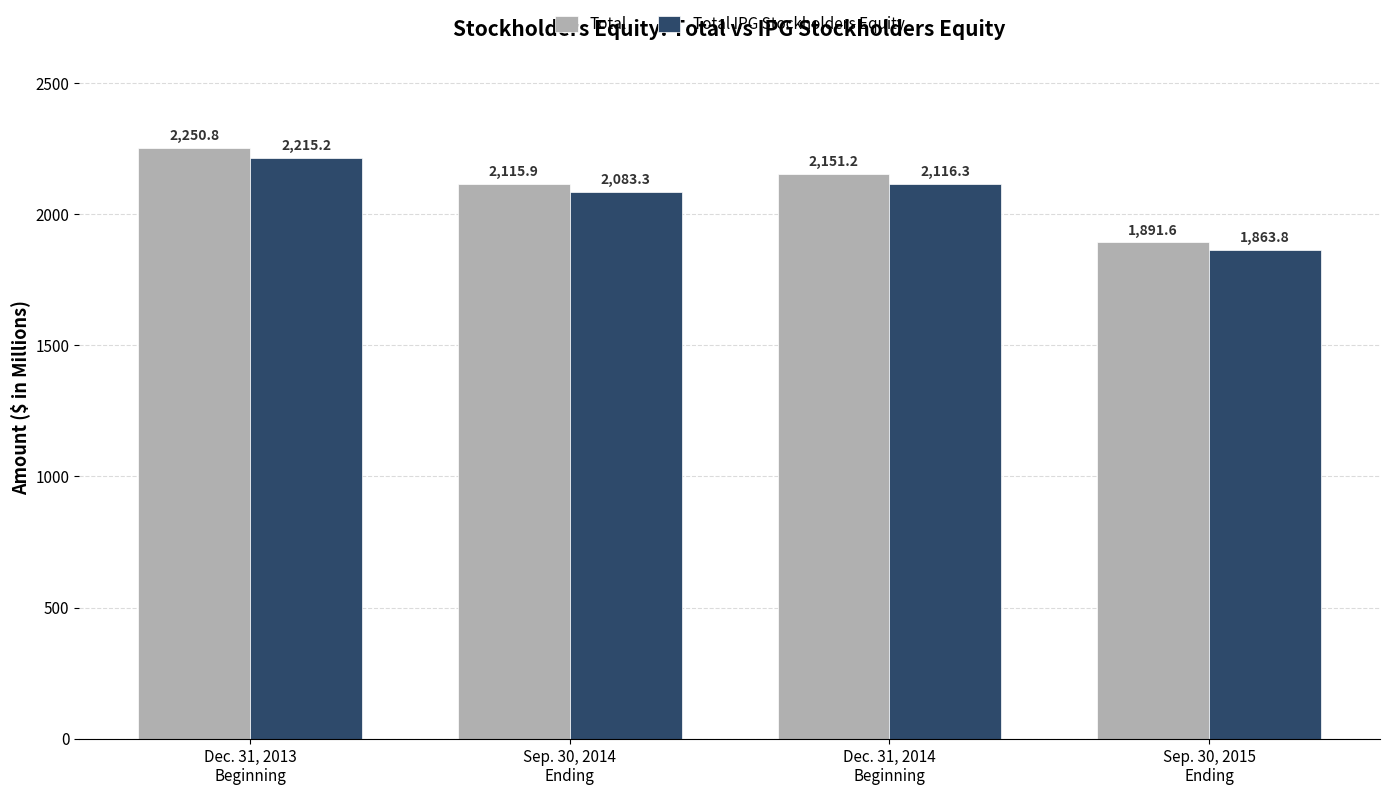

Reading left to right, transcribe all the data shown in this chart.

Total: Dec. 31, 2013
Beginning=2250.8	Sep. 30, 2014
Ending=2115.9	Dec. 31, 2014
Beginning=2151.2	Sep. 30, 2015
Ending=1891.6
Total IPG Stockholders Equity: Dec. 31, 2013
Beginning=2215.2	Sep. 30, 2014
Ending=2083.3	Dec. 31, 2014
Beginning=2116.3	Sep. 30, 2015
Ending=1863.8